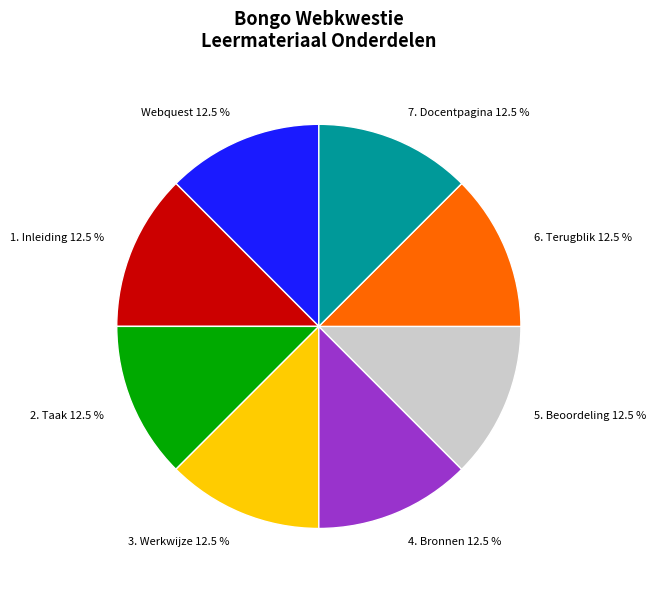

What percentage do Webquest and 6. Terugblik together represent?

25.0%